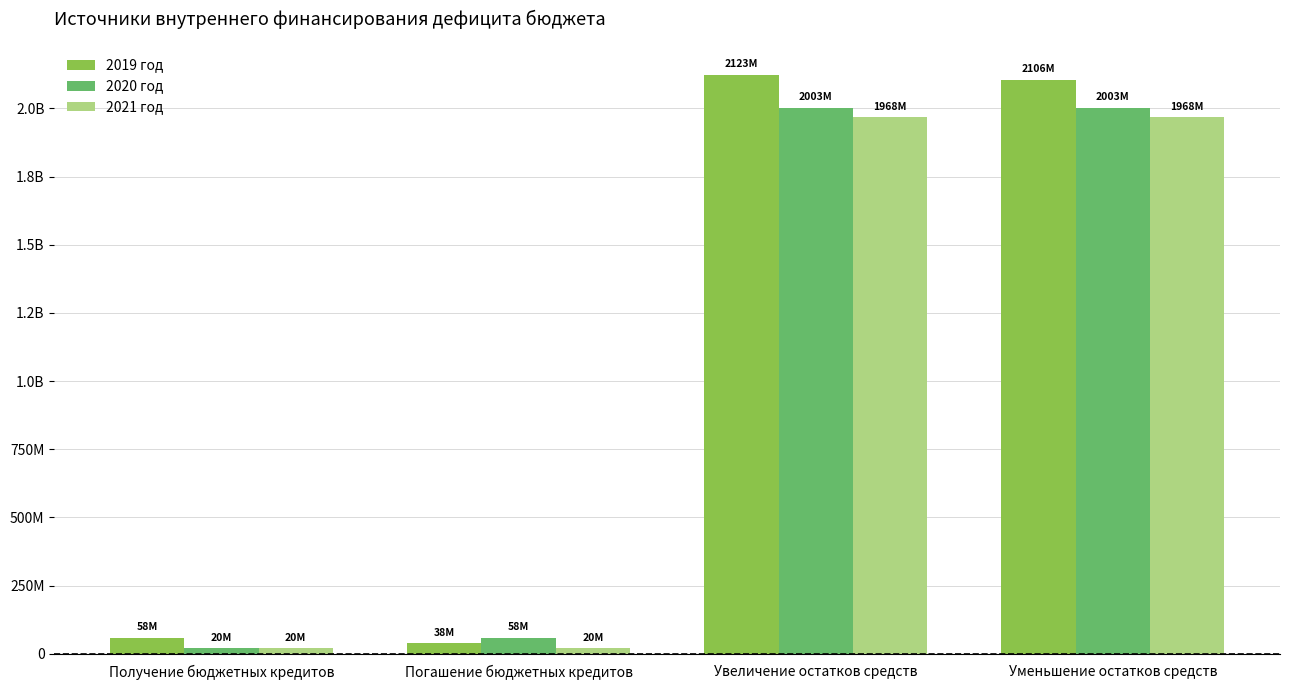

What are all the series names shown in the legend?

2019 год, 2020 год, 2021 год